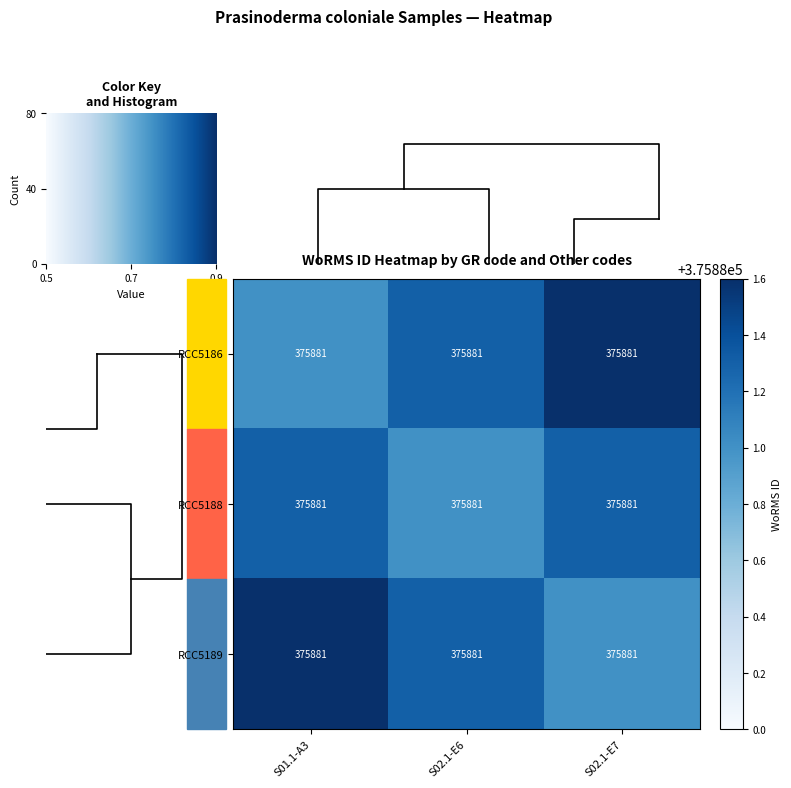

Is the value of RCC5186 at S01.1-A3 greater than the value of RCC5189 at S02.1-E6?

No